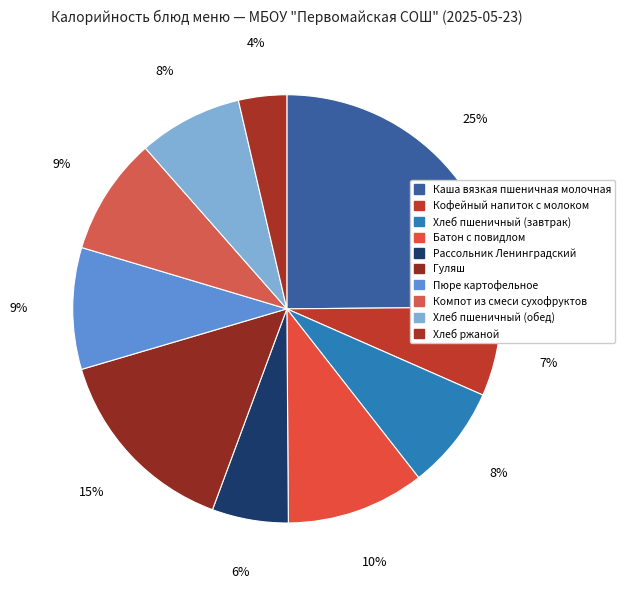

Rank the categories by value from lowest to highest.

Хлеб ржаной, Рассольник Ленинградский, Кофейный напиток с молоком, Хлеб пшеничный (завтрак), Хлеб пшеничный (обед), Компот из смеси сухофруктов, Пюре картофельное, Батон с повидлом, Гуляш, Каша вязкая пшеничная молочная